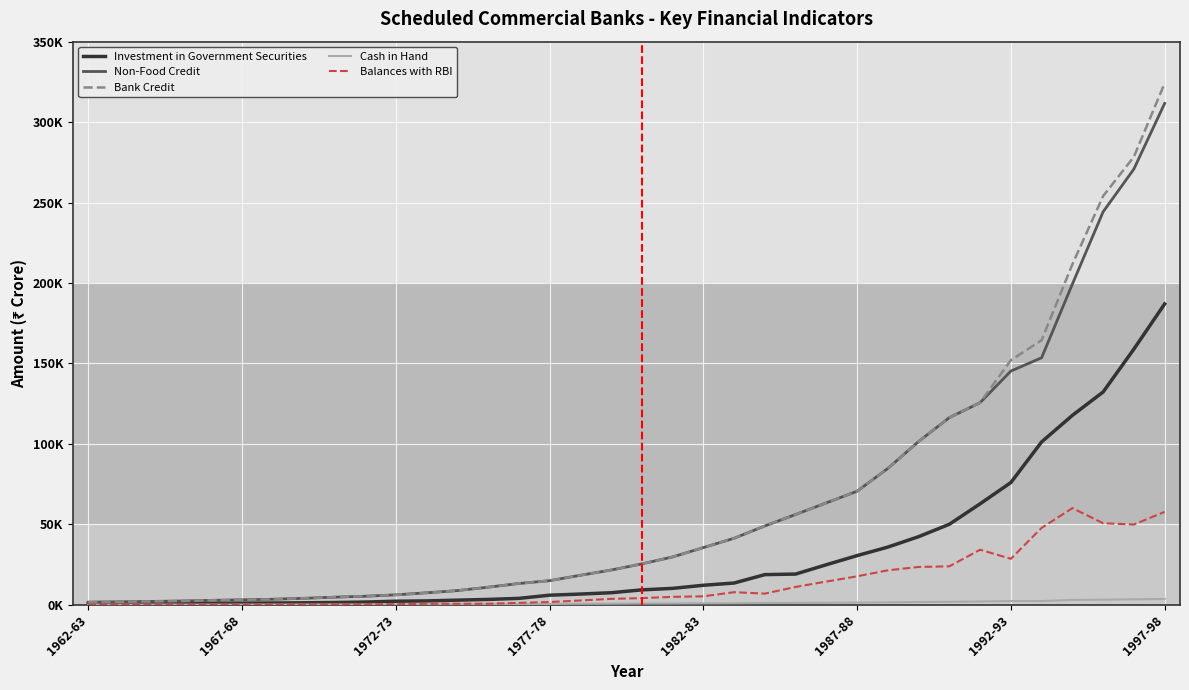

At which category is the sum across all series the highest?

1997-98